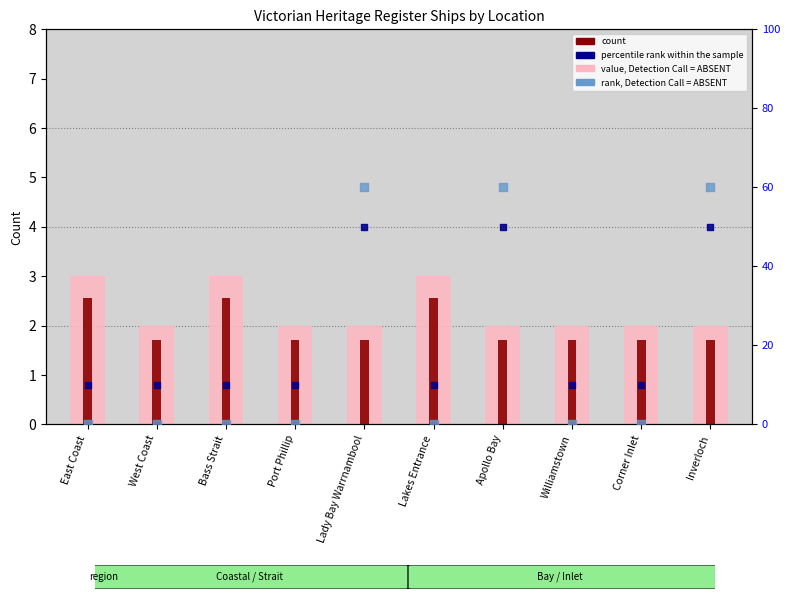

Which series contains the highest Y value?

rank, Detection Call = ABSENT